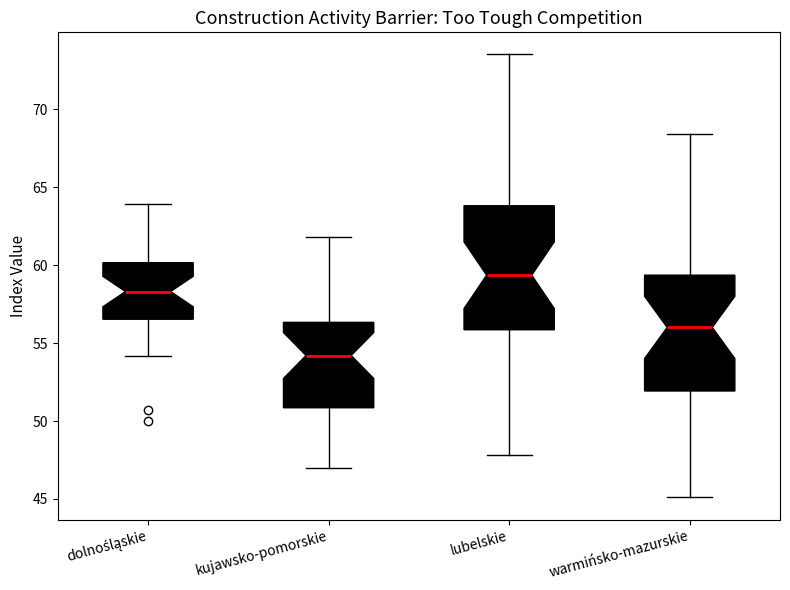

Reading left to right, transcribe this box plot: for each box, give where its median line is, the range the box spans, and where its two whiskers end, as read against the y-axis. The values are not printed on the chart, so give them approximately, as read against the axis.

dolnośląskie: median 58.5, box 56.5 to 60.0, whiskers 54.0 to 64.0
kujawsko-pomorskie: median 54.0, box 51.0 to 56.5, whiskers 47.0 to 62.0
lubelskie: median 59.5, box 56.0 to 64.0, whiskers 48.0 to 73.5
warmińsko-mazurskie: median 56.0, box 52.0 to 59.5, whiskers 45.0 to 68.5